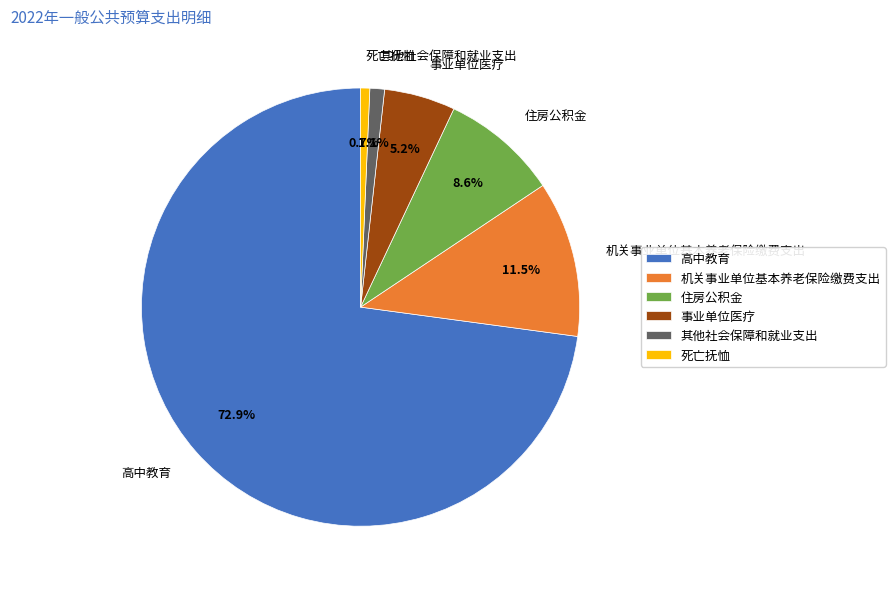

To the nearest percent, what portion does 事业单位医疗 represent?

5%